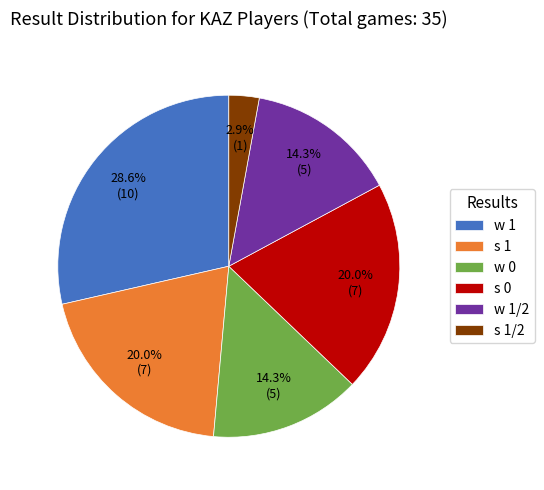

What percentage do w 1 and w 0 together represent?

42.9%